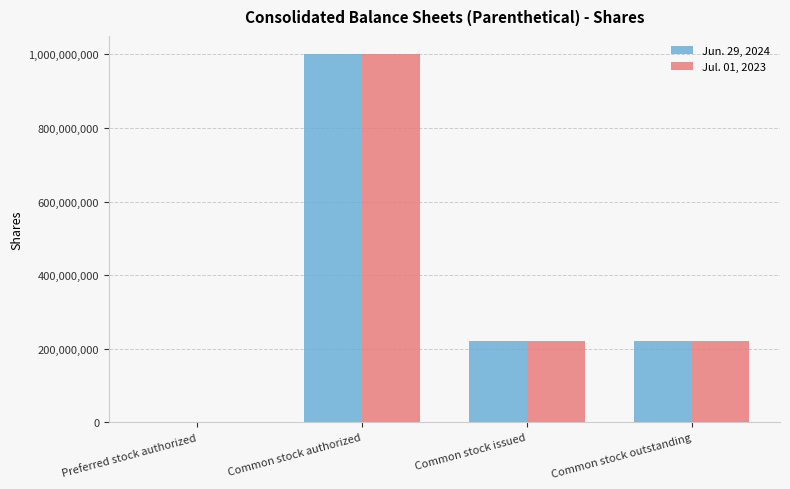

How many data points does each series have?

4